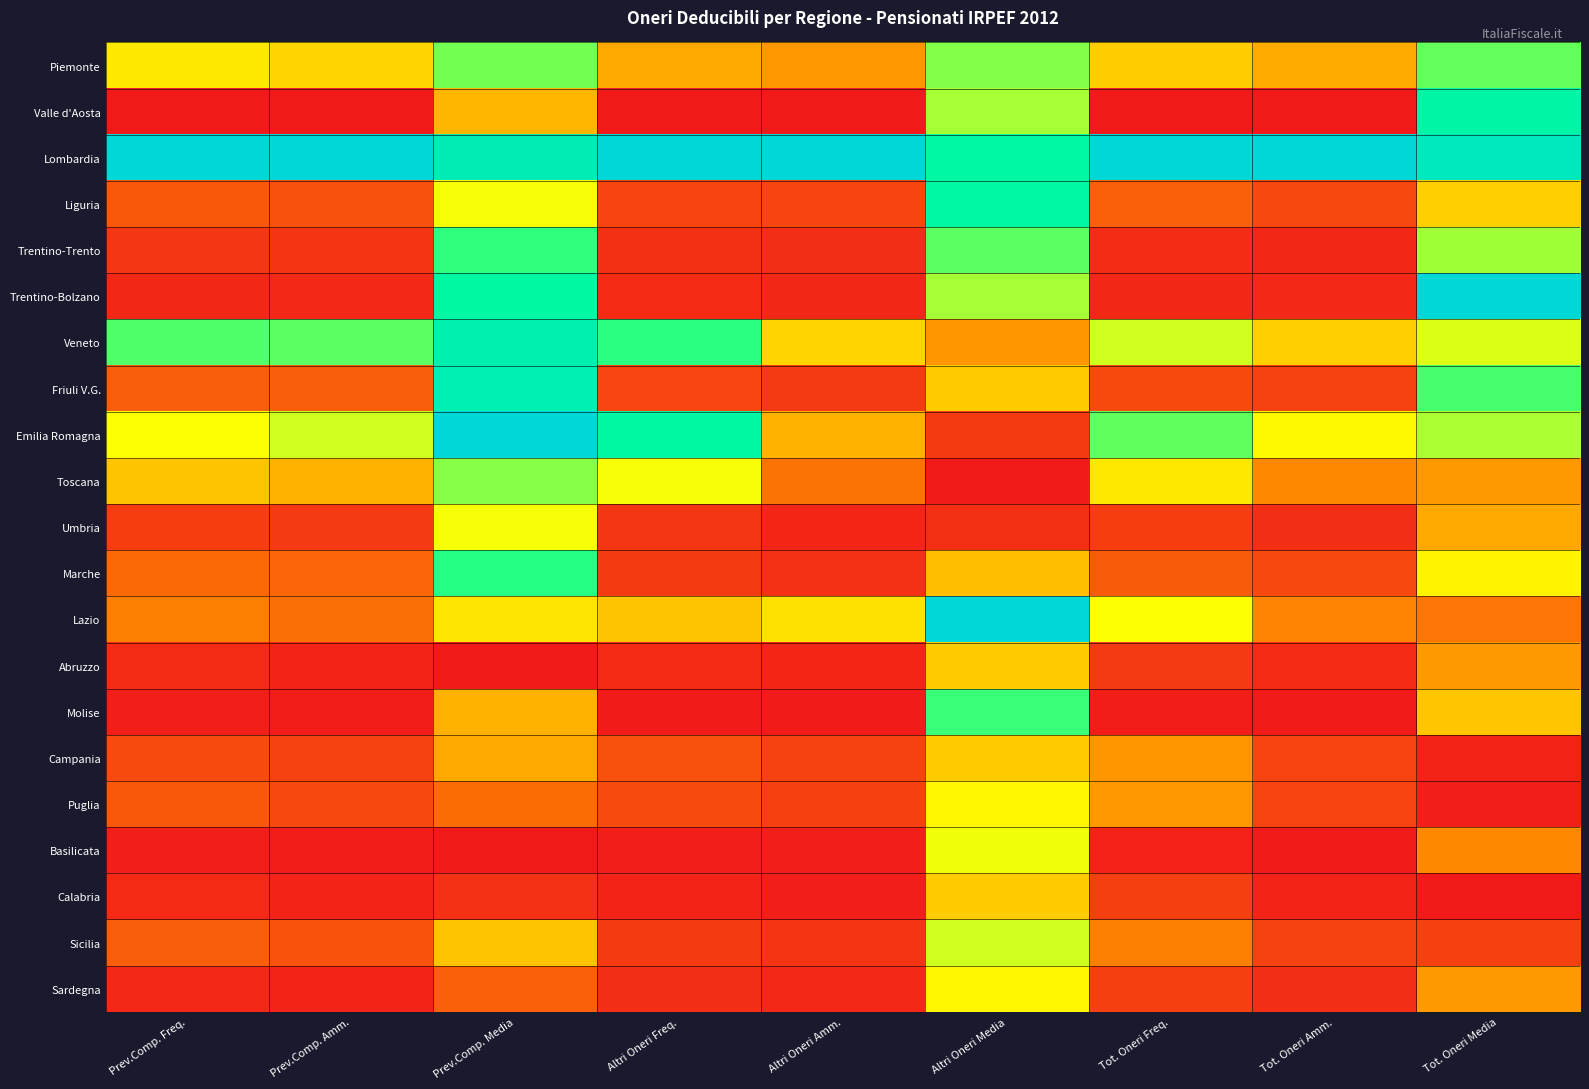

What is the total value across all series at Altri Oneri Amm.?

3.7